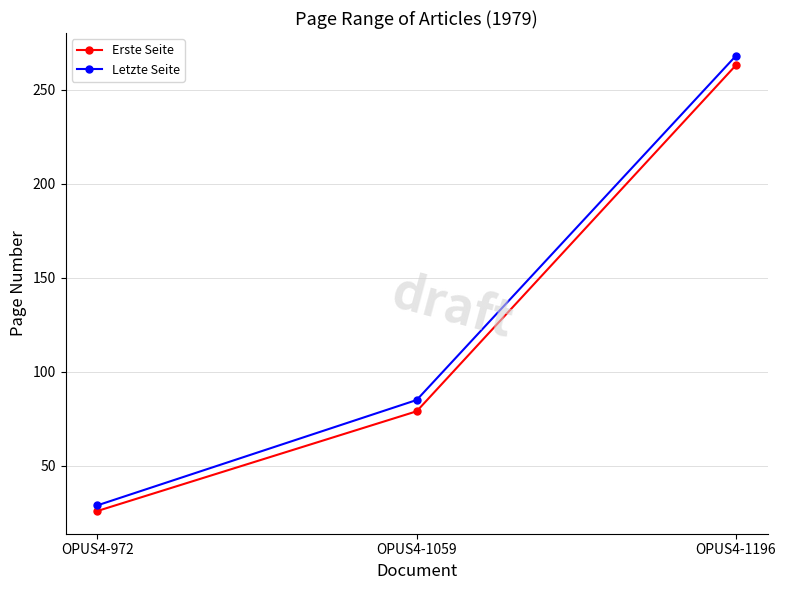

What is the average value of the Erste Seite series?

123